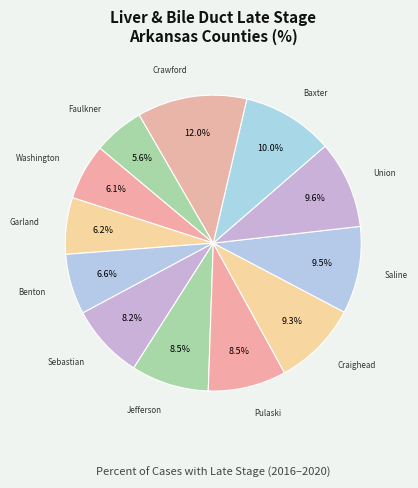

Is there a majority slice in this chart?

No